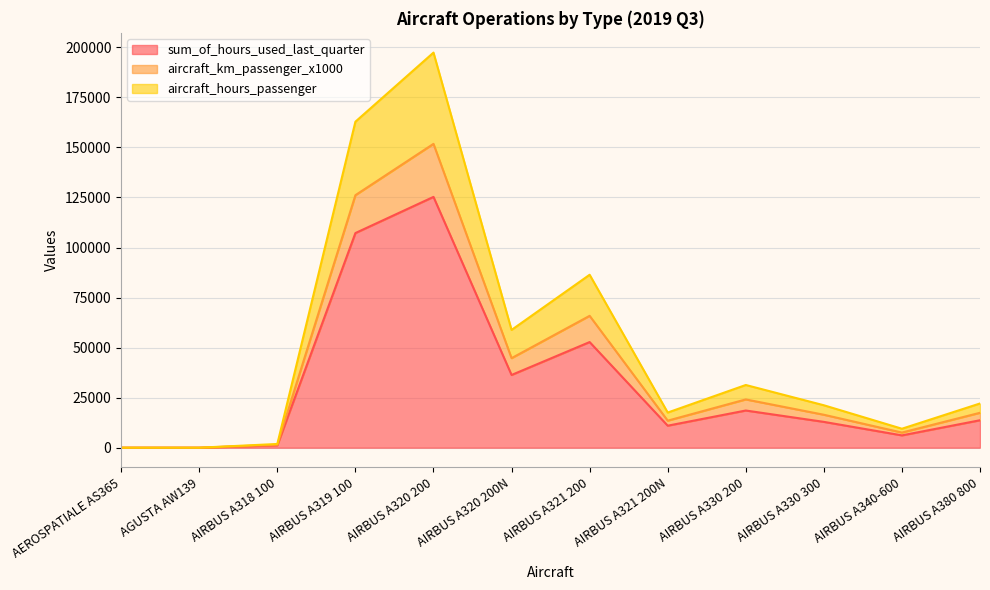

What is the value of the sum_of_hours_used_last_quarter point at the 12th from the left?

13710.3